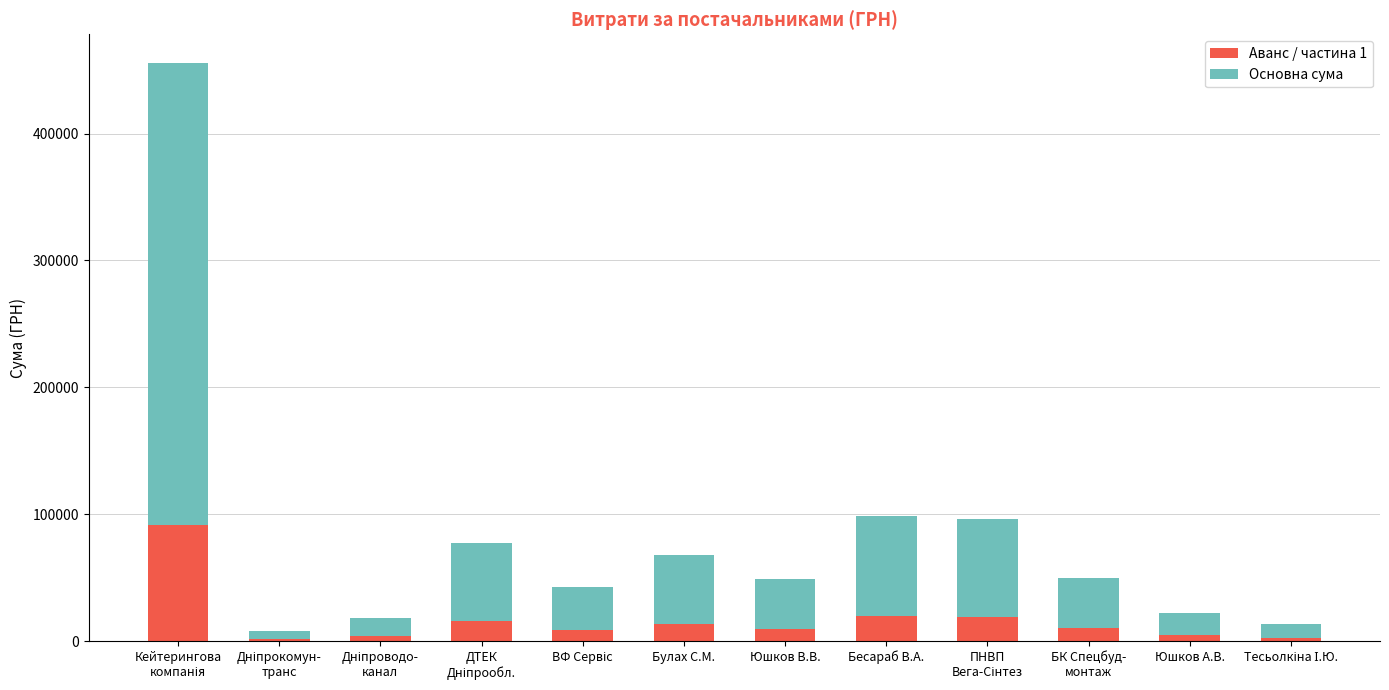

The Аванс / частина 1 series shows 19748.0 at Бесараб В.А.. True or false?

True